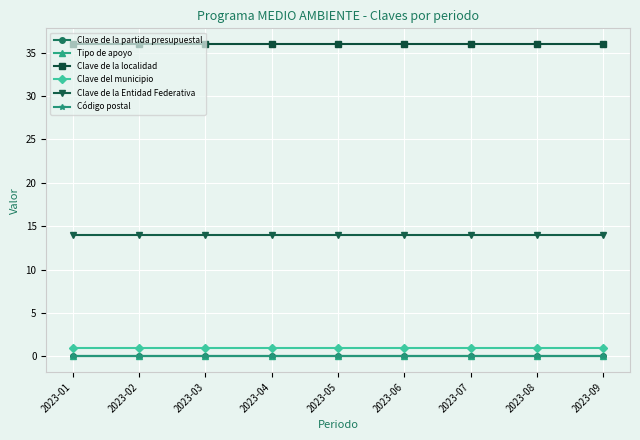

Is this an area chart (filled region under the line)?

No